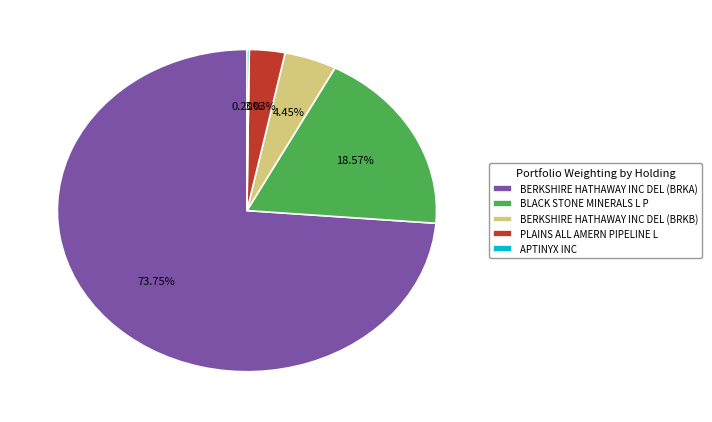

To the nearest percent, what is the combined percentage of BLACK STONE MINERALS L P and BERKSHIRE HATHAWAY INC DEL (BRKA)?

92%